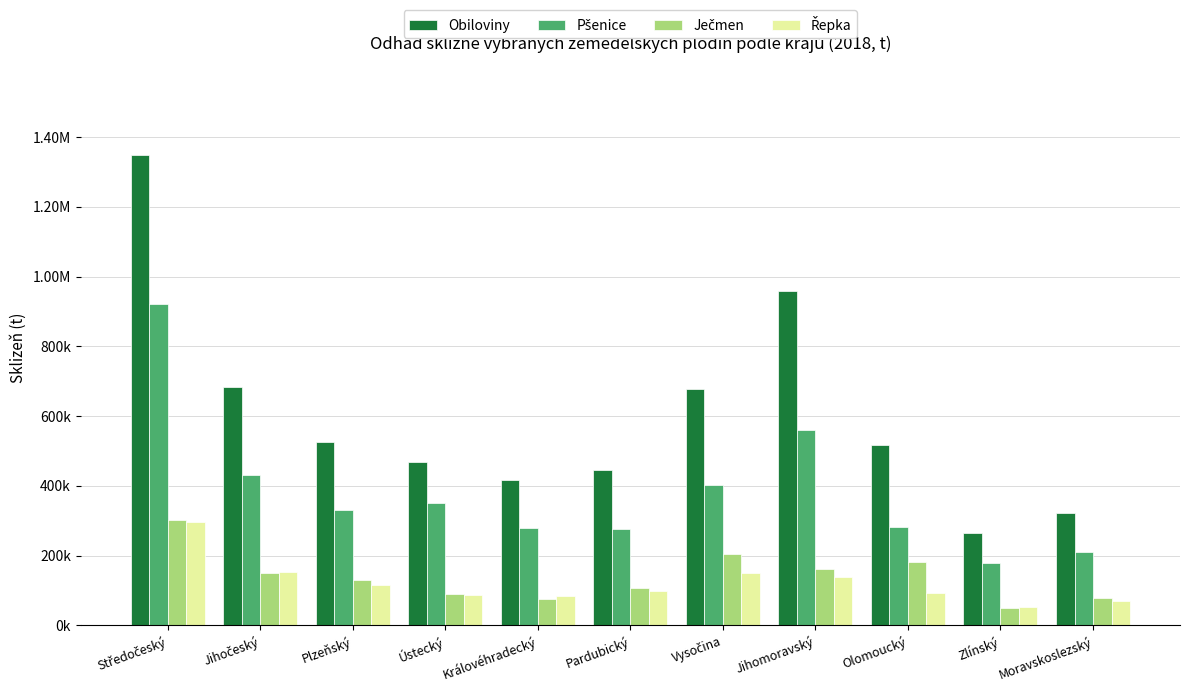

Between Středočeský and Zlínský, which series saw the biggest shift?

Obiloviny